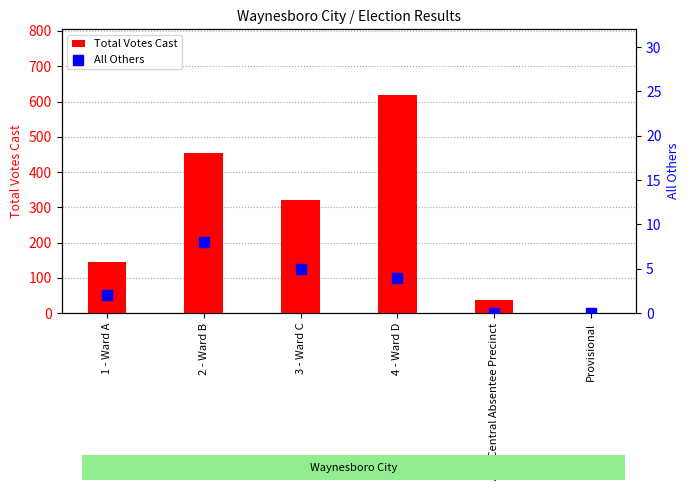

At which category is the sum across all series the highest?

4 - Ward D